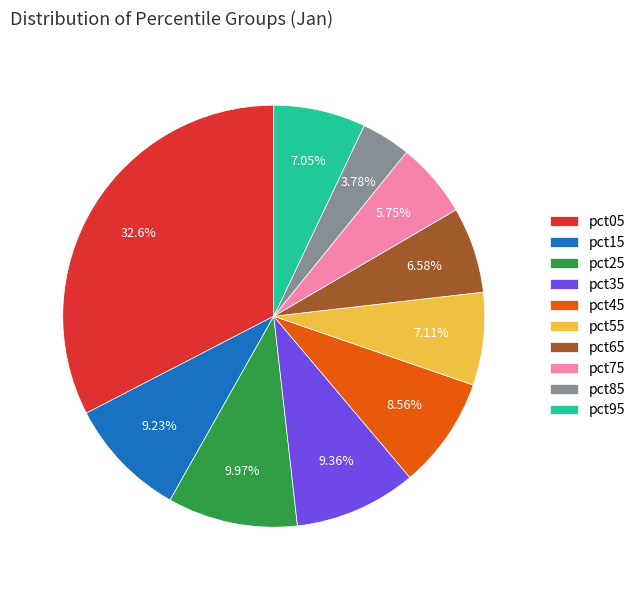

To the nearest percent, what is the average slice percentage?

10%